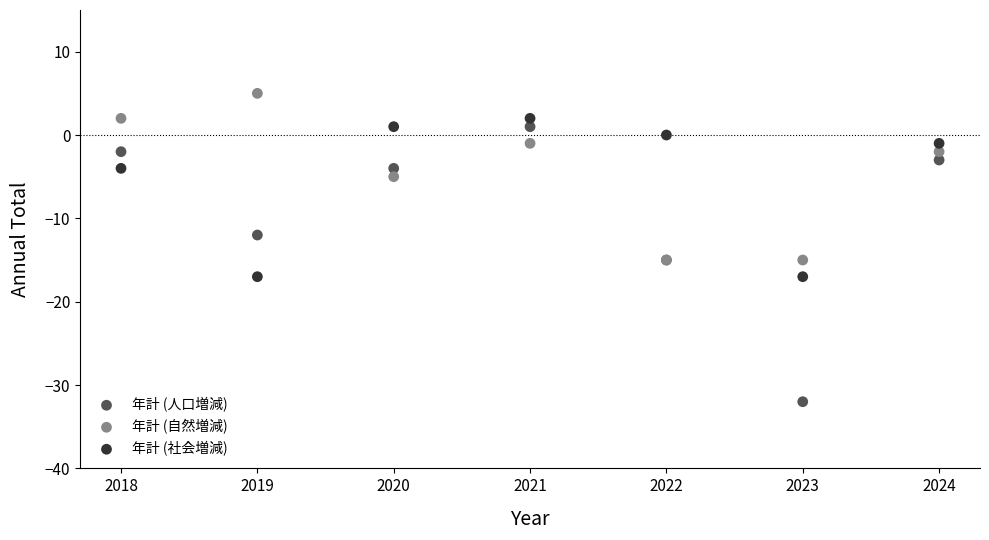

Across all series, what Y value is closest to -13?

-12